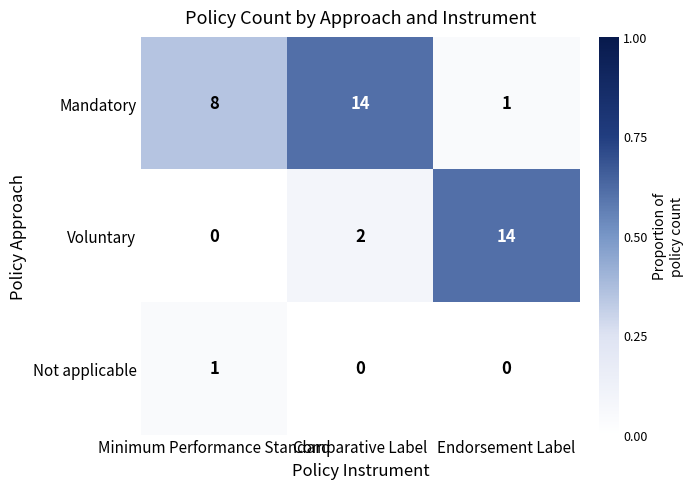

Count the number of categories in the chart.

3